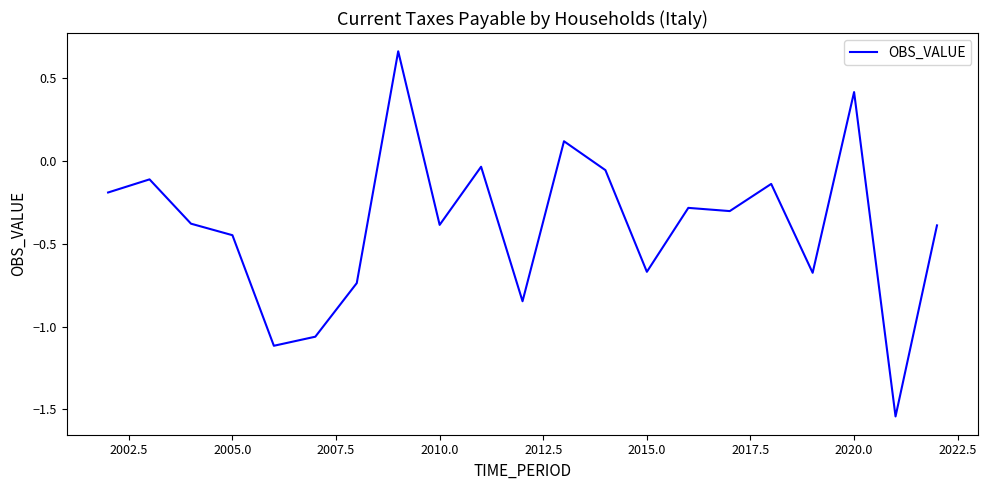

What is the difference between the maximum and minimum values?

2.2